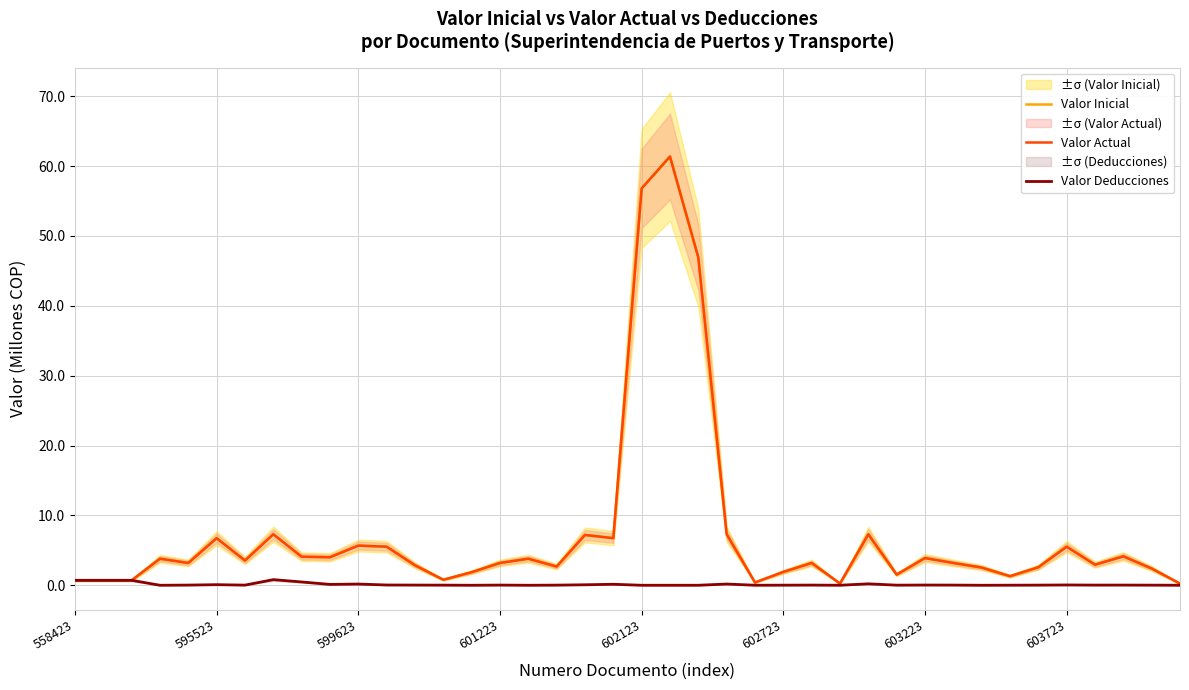

The value of Valor Deducciones at 602123 is 0.0. True or false?

True